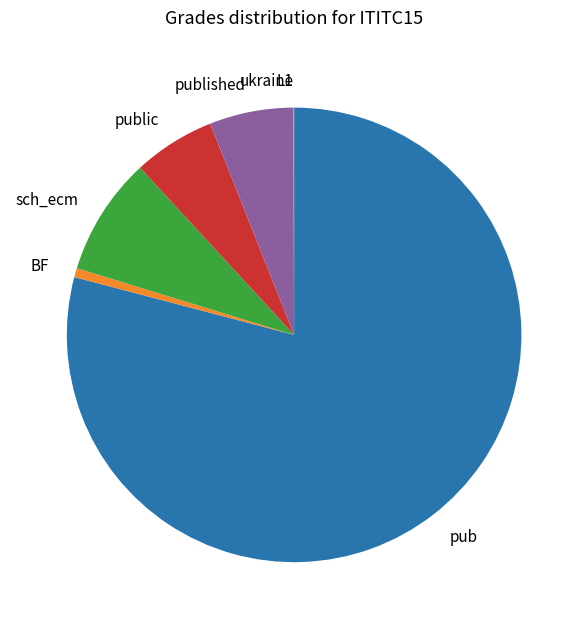

Does pub represent more than half of the total?

Yes